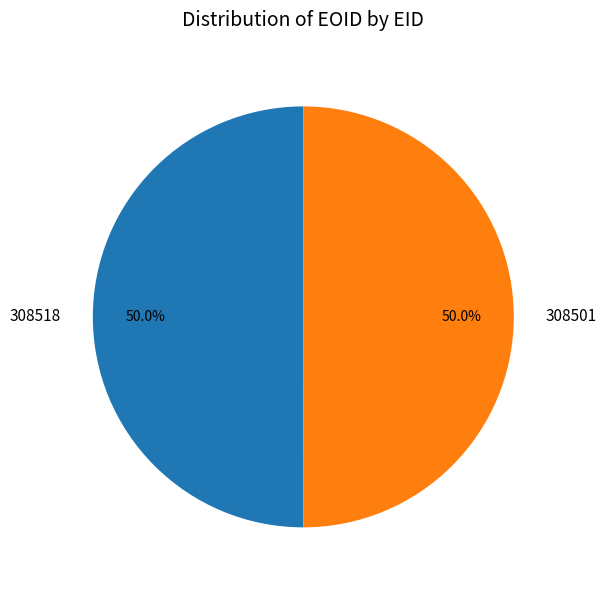

The 308501 slice represents 59% of the pie. True or false?

False